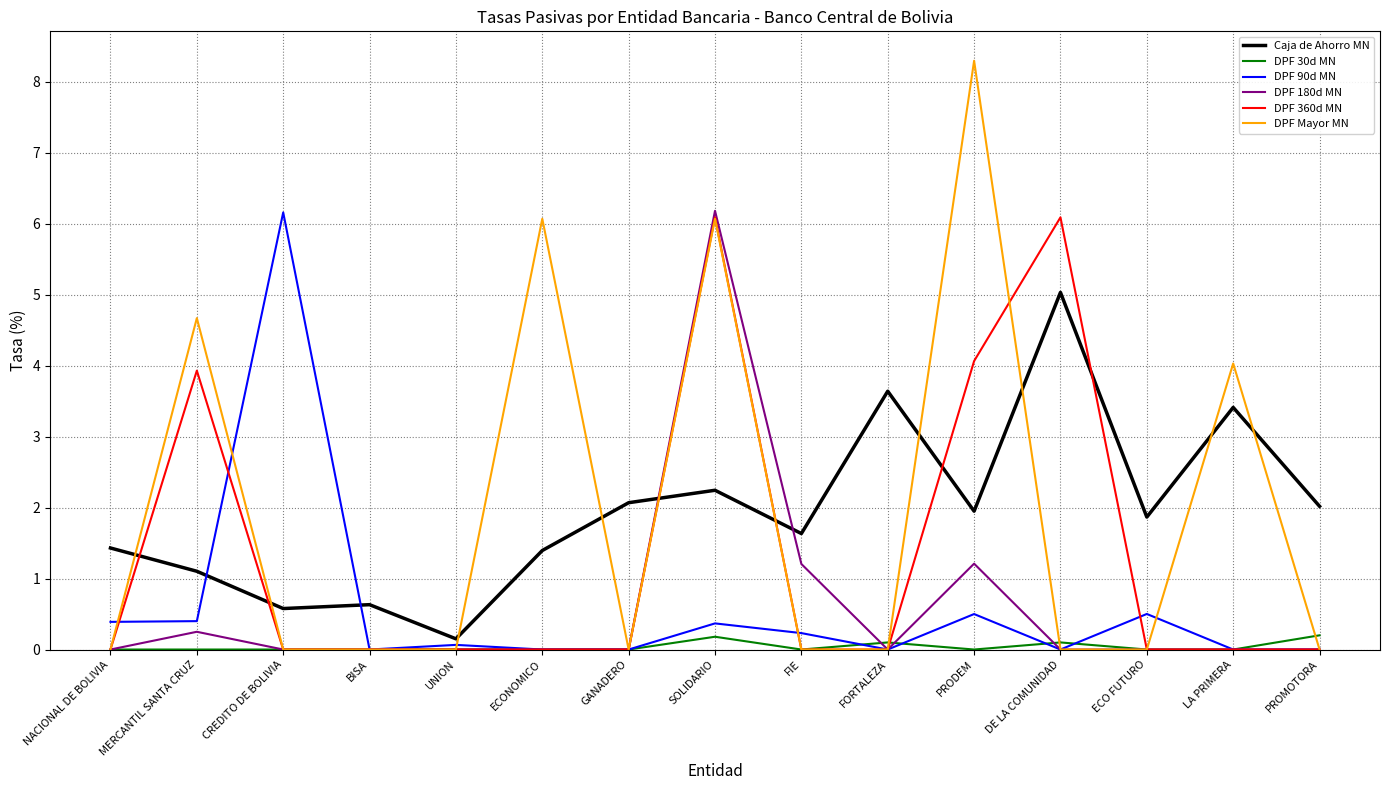

At which label does DPF Mayor MN reach its peak?

PRODEM